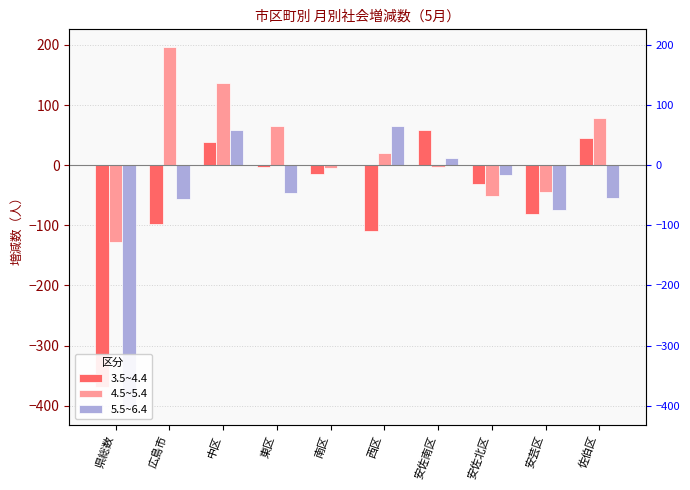

Reading right to left, what are all the values shown in this chart?

3.5~4.4: 佐伯区=46	安芸区=-81	安佐北区=-31	安佐南区=59	西区=-110	南区=-15	東区=-3	中区=38	広島市=-97	県総数=-368
4.5~5.4: 佐伯区=78	安芸区=-45	安佐北区=-52	安佐南区=-3	西区=21	南区=-4	東区=65	中区=136	広島市=196	県総数=-127
5.5~6.4: 佐伯区=-54	安芸区=-75	安佐北区=-17	安佐南区=12	西区=66	南区=1	東区=-47	中区=58	広島市=-56	県総数=-402